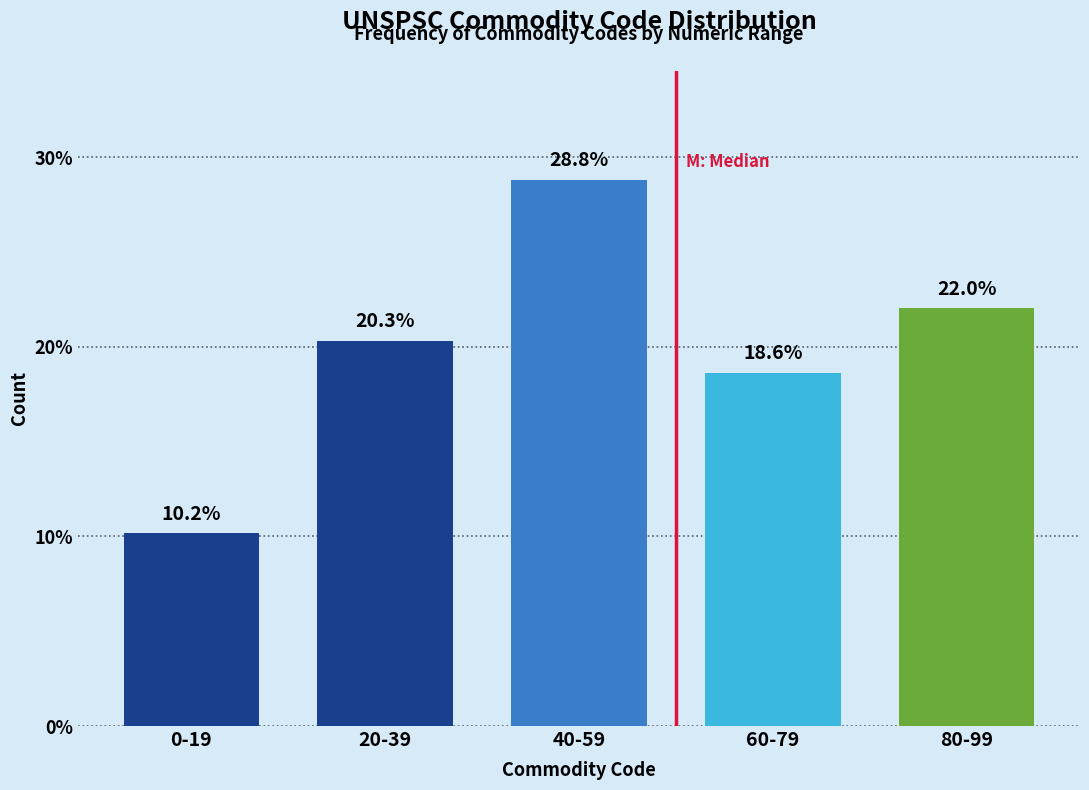

Reading right to left, what are all the values shown in this chart?

80-99=22.0	60-79=18.6	40-59=28.8	20-39=20.3	0-19=10.2